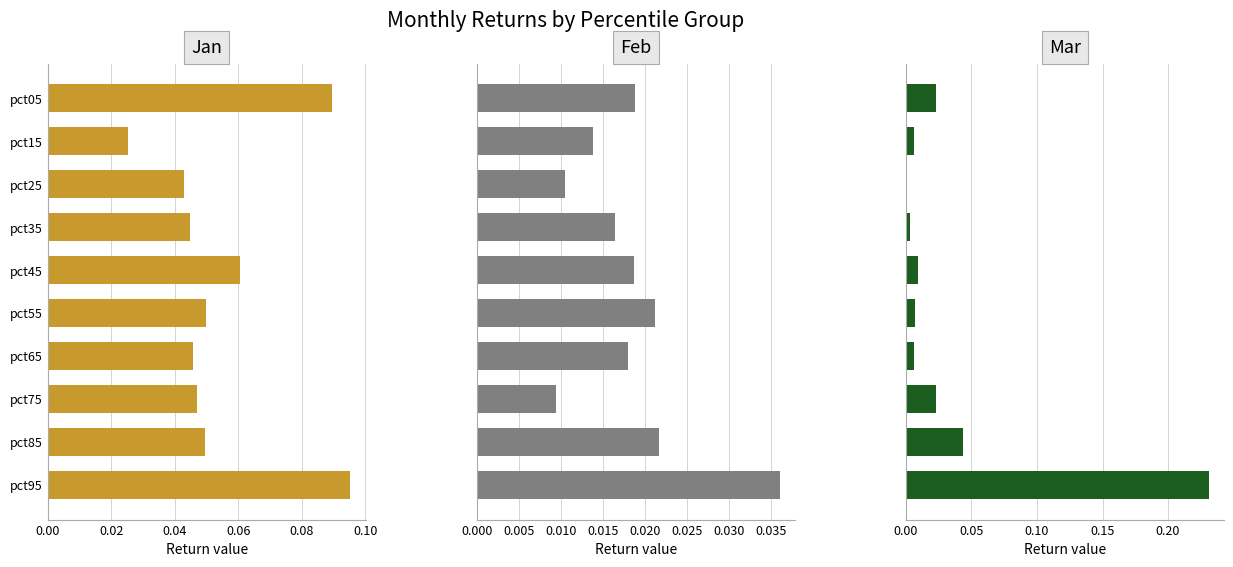

At which category does the chart reach its peak across all series?

pct95